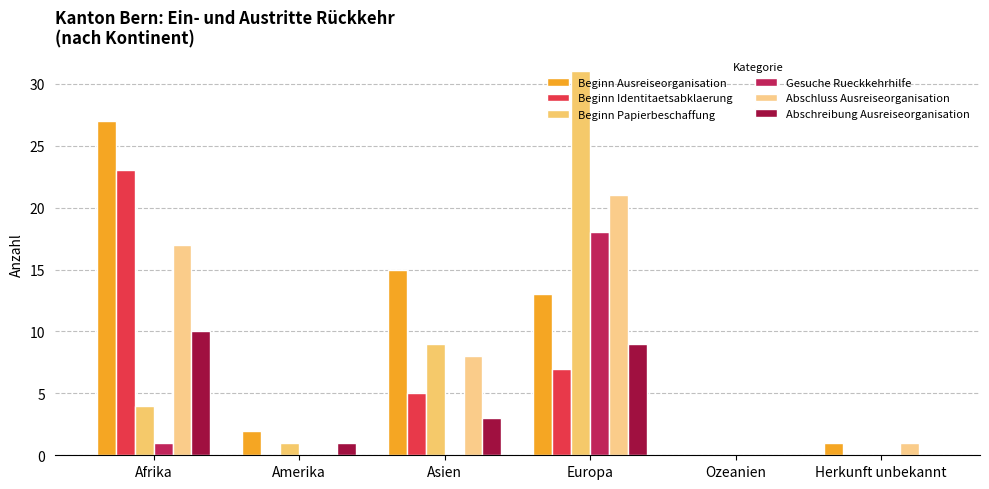

True or false: Abschluss Ausreiseorganisation has a value of 9 at Afrika.

False